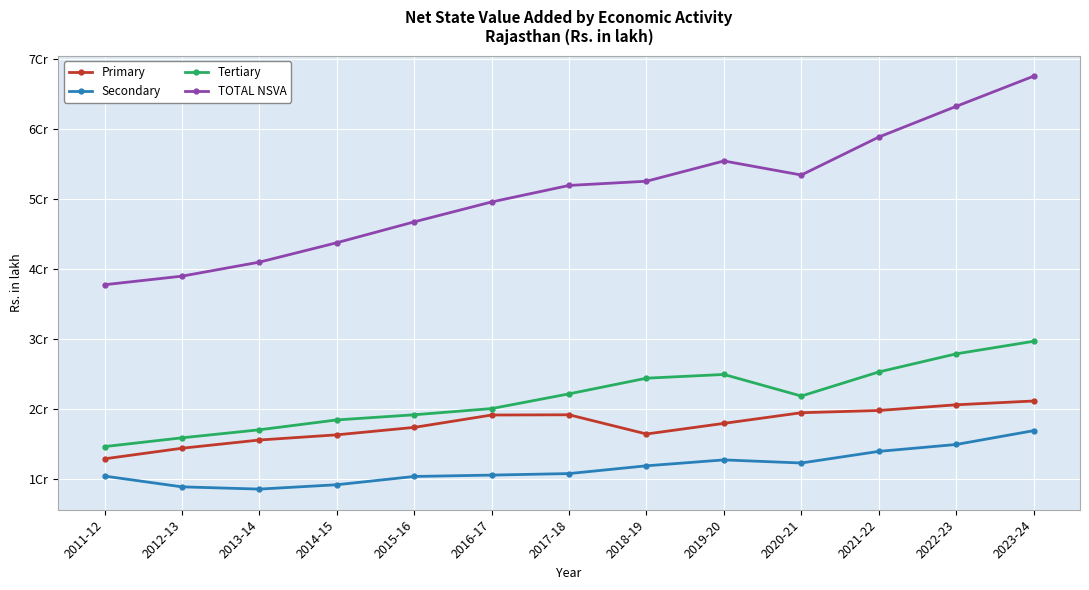

What are all the series names shown in the legend?

Primary, Secondary, Tertiary, TOTAL NSVA